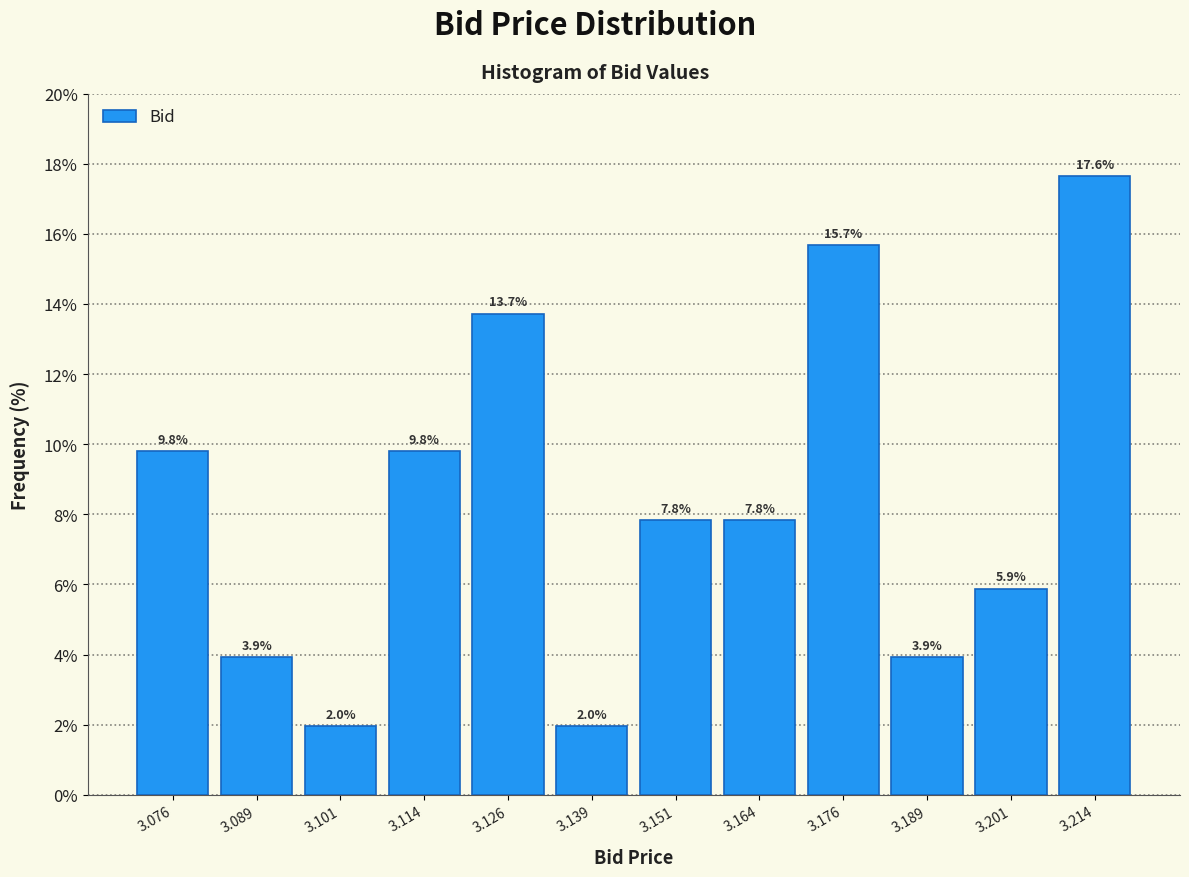

Reading left to right, list every bar in this chart as the range it spans on the x-axis followed by its height. The bar edges are not printed on the chart, so give them approximately, as read against the axis.

3.070 to 3.082: 9.8
3.082 to 3.096: 3.9
3.096 to 3.108: 2.0
3.108 to 3.120: 9.8
3.120 to 3.132: 13.7
3.132 to 3.146: 2.0
3.146 to 3.158: 7.8
3.158 to 3.170: 7.8
3.170 to 3.182: 15.7
3.182 to 3.196: 3.9
3.196 to 3.208: 5.9
3.208 to 3.220: 17.6